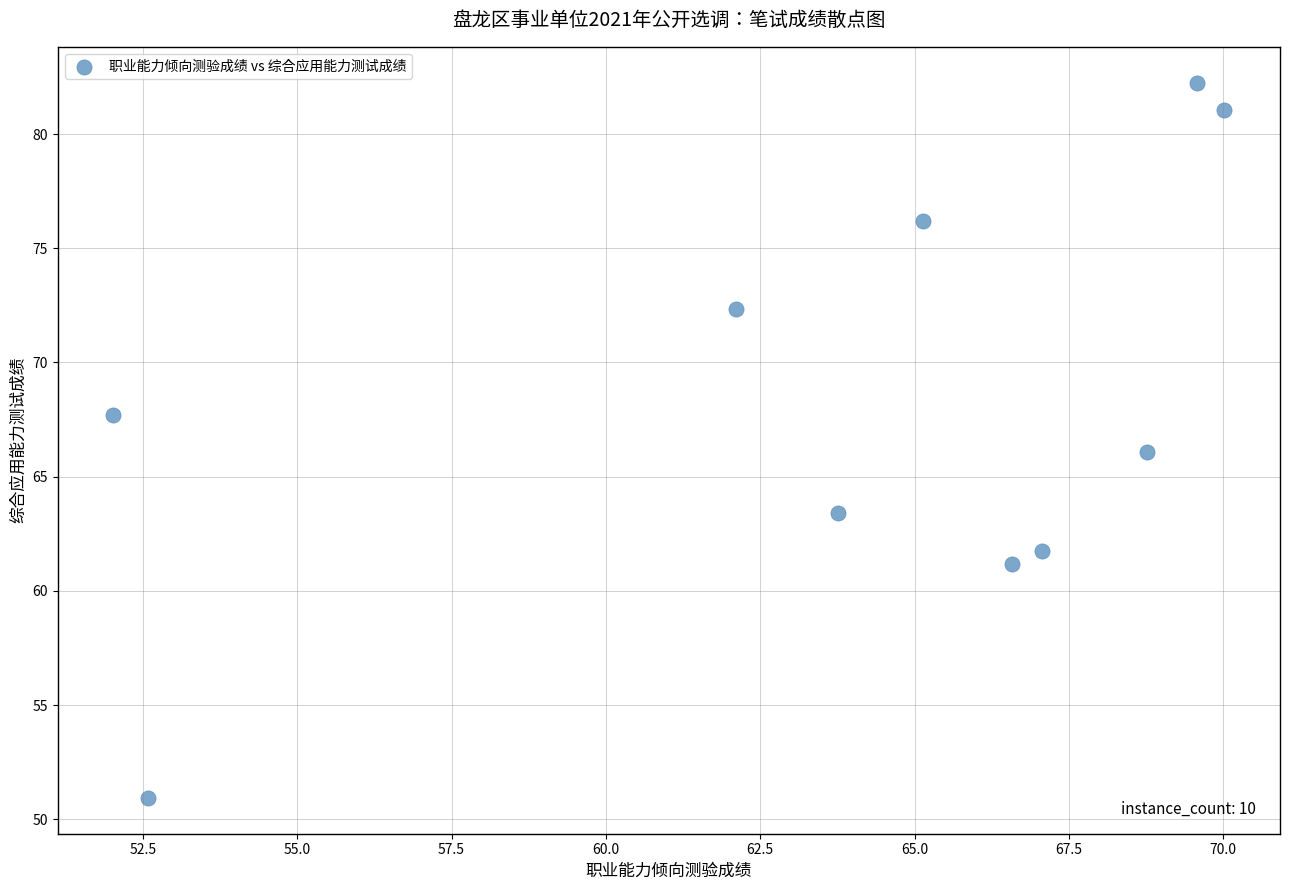

What is the average Y value?

68.3